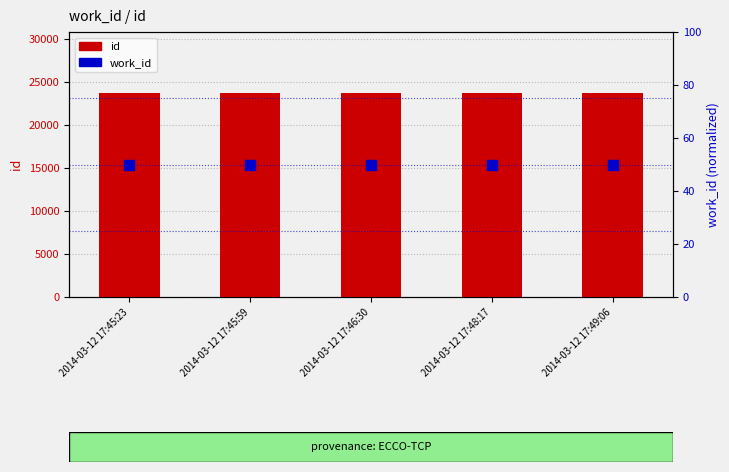

Which series has the largest total across all categories?

id